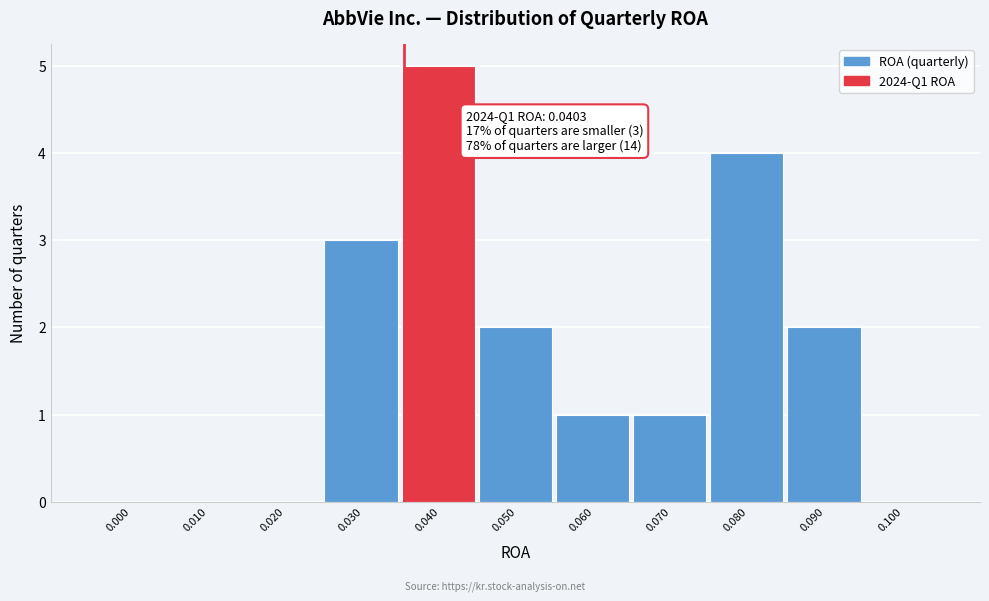

Reading right to left, extract all data points from this chart.

0.100=0	0.090=2	0.080=4	0.070=1	0.060=1	0.050=2	0.040=5	0.030=3	0.020=0	0.010=0	0.000=0